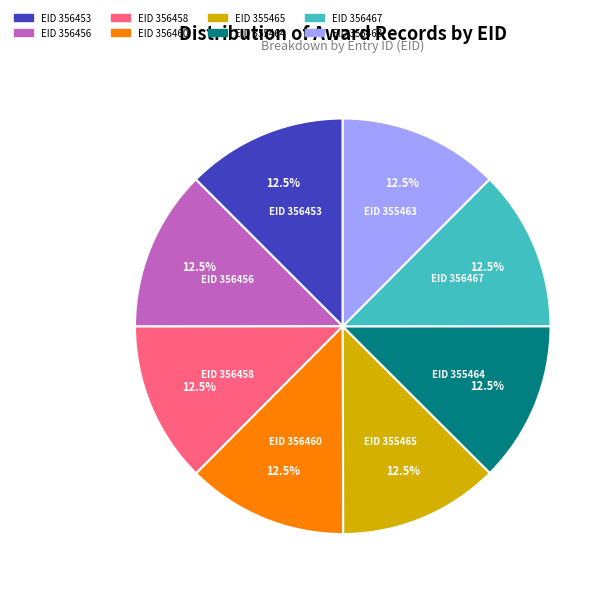

How many slices are in this pie chart?

8